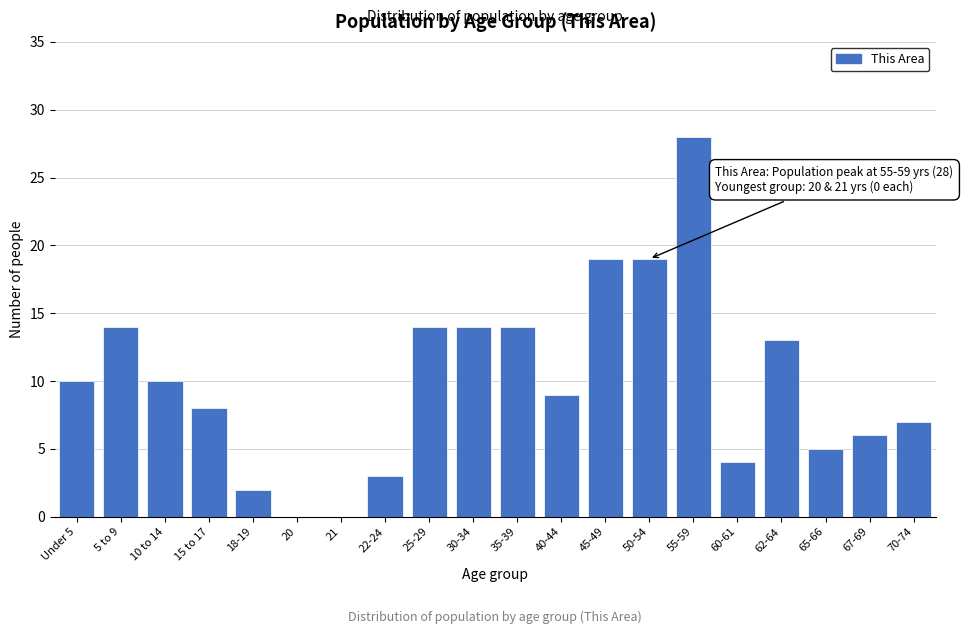

Reading left to right, list all the values displayed in this chart.

Under 5=10	5 to 9=14	10 to 14=10	15 to 17=8	18-19=2	20=0	21=0	22-24=3	25-29=14	30-34=14	35-39=14	40-44=9	45-49=19	50-54=19	55-59=28	60-61=4	62-64=13	65-66=5	67-69=6	70-74=7